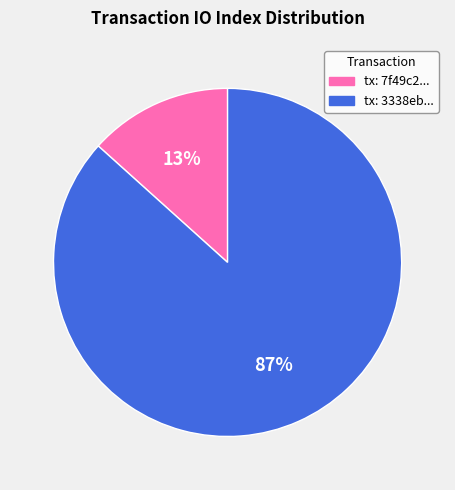

Is there any slice that represents more than half of the pie?

Yes